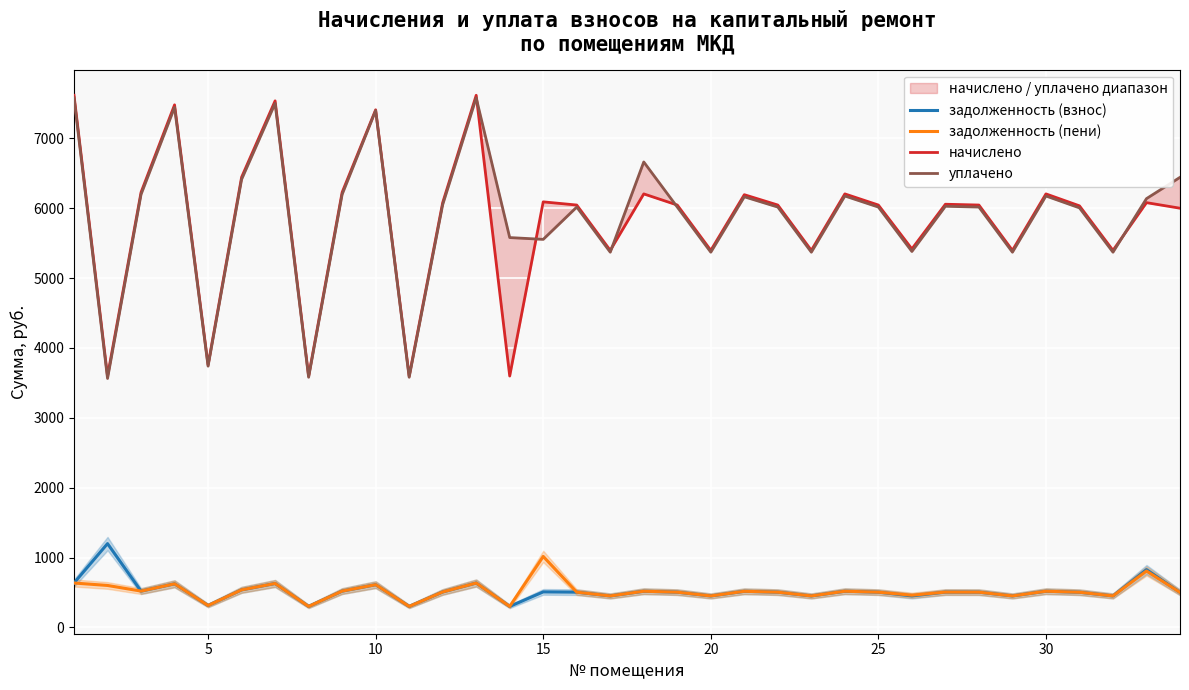

What is the average value of the начислено series?

5839.2